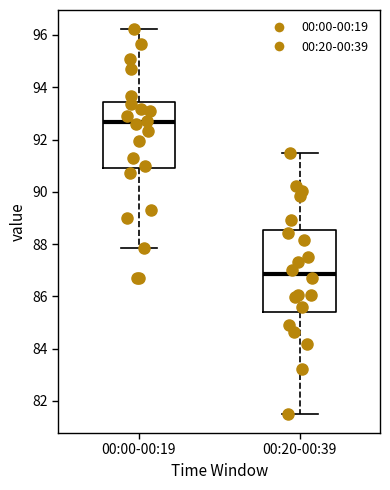

Reading left to right, transcribe this box plot: for each box, give where its median line is, the range the box spans, and where its two whiskers end, as read against the y-axis. The values are not printed on the chart, so give them approximately, as read against the axis.

00:00-00:19: median 92.6, box 91.0 to 93.4, whiskers 87.8 to 96.2
00:20-00:39: median 86.8, box 85.4 to 88.6, whiskers 81.6 to 91.4